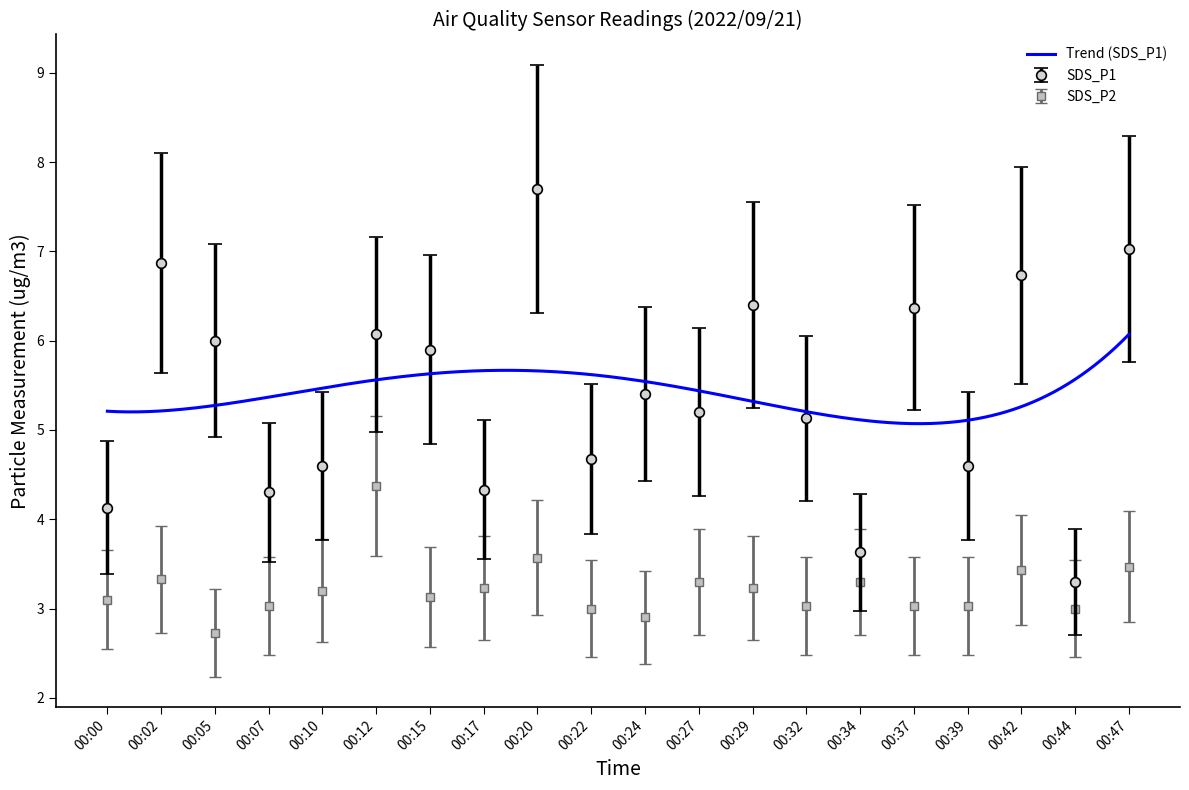

Where do SDS_P2 and SDS_P1 first cross each other?

00:32 and 00:34